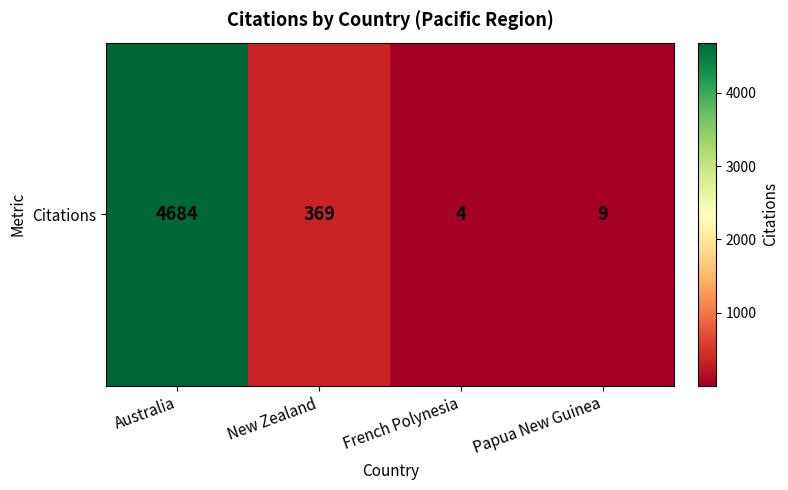

Which category has the lowest value across all series?

French Polynesia